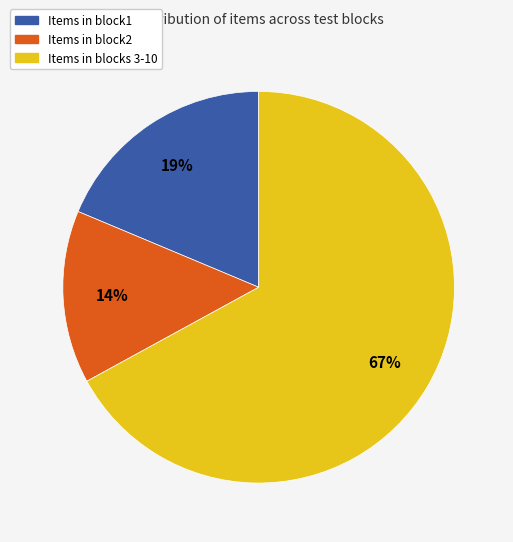

To the nearest percent, what is the average slice percentage?

33%